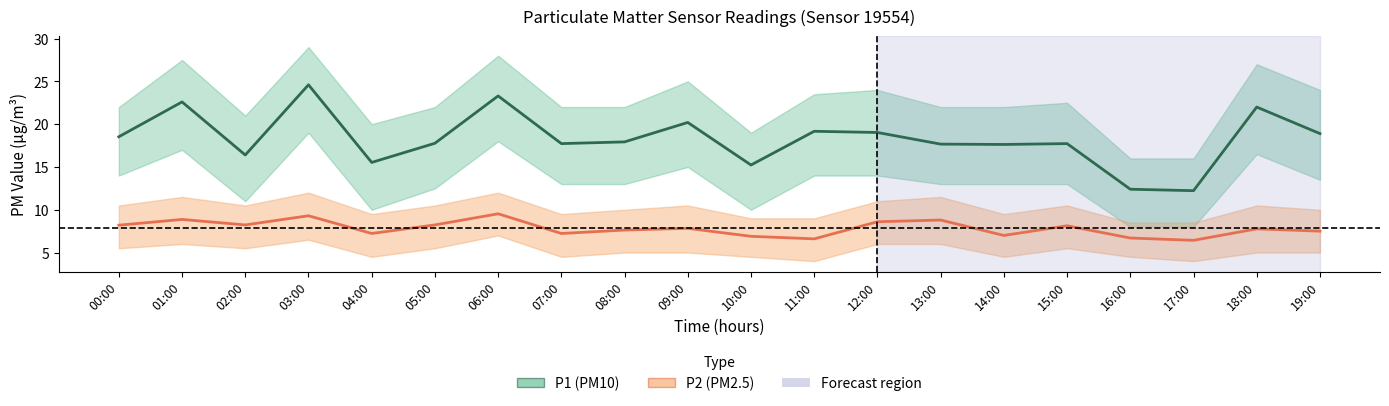

What is the difference between the second highest and minimum values in the P1 (PM10) series?

11.1